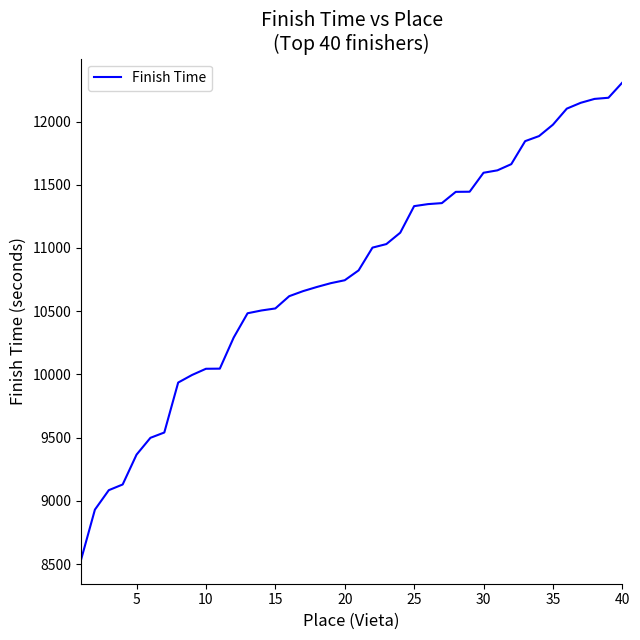

What is the difference between the maximum and minimum values?

3774